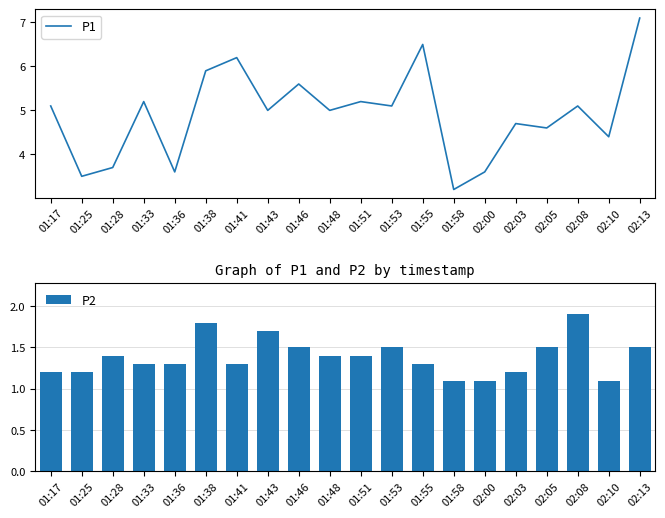

At which category is the sum across all series the highest?

02:13